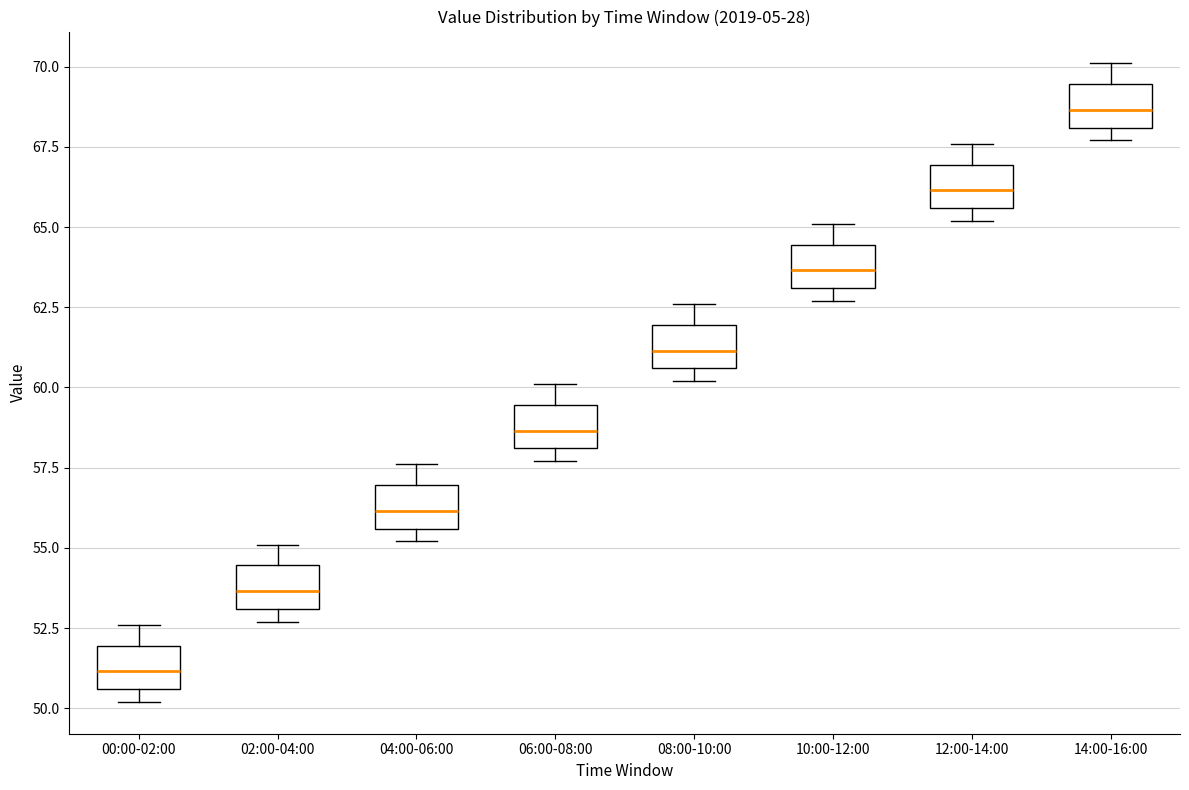

Where does the median line of the box for 12:00-14:00 sit on the y-axis? The values are not printed on the chart, so give them approximately, as read against the axis.

66.0